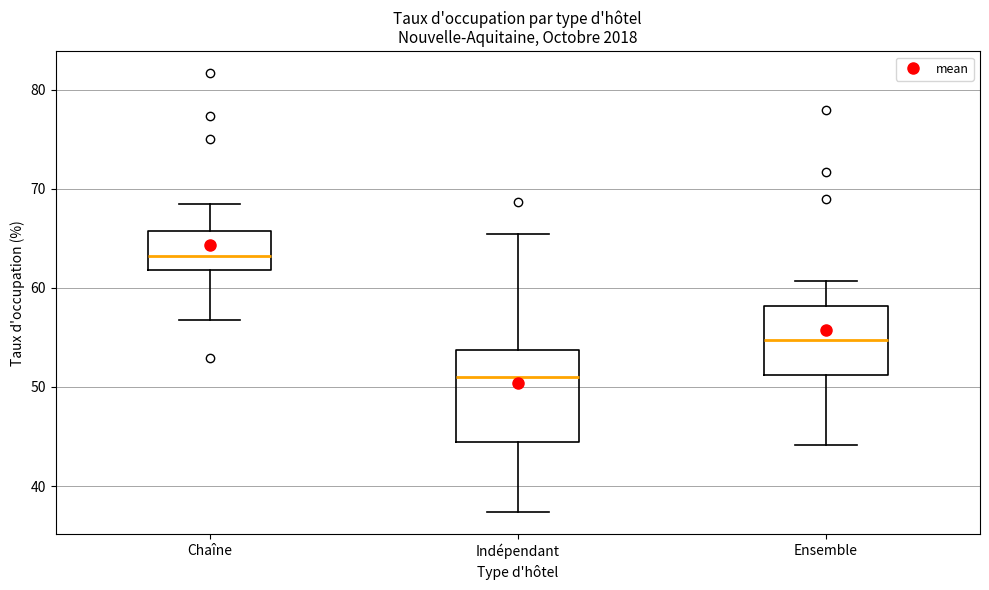

Reading left to right, read every box against the y-axis: the position of its median line, the range the box covers, and the ends of its whiskers. The values are not printed on the chart, so give them approximately, as read against the axis.

Chaîne: median 63, box 62 to 66, whiskers 57 to 68
Indépendant: median 51, box 44 to 54, whiskers 37 to 65
Ensemble: median 55, box 51 to 58, whiskers 44 to 61